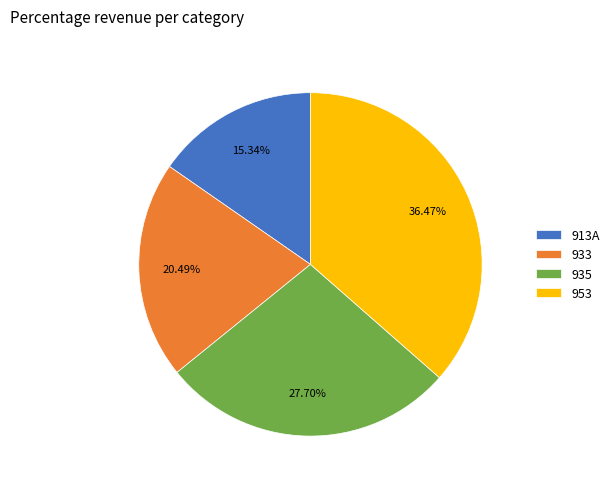

Is there a majority slice in this chart?

No